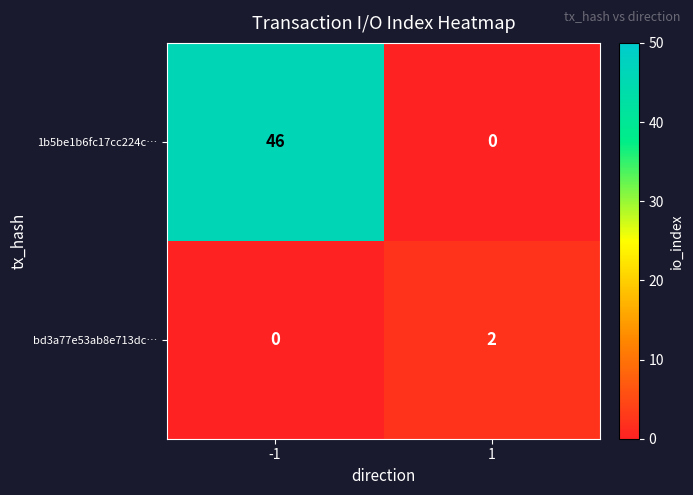

Which series has the widest spread of values?

1b5be1b6fc17cc224c…